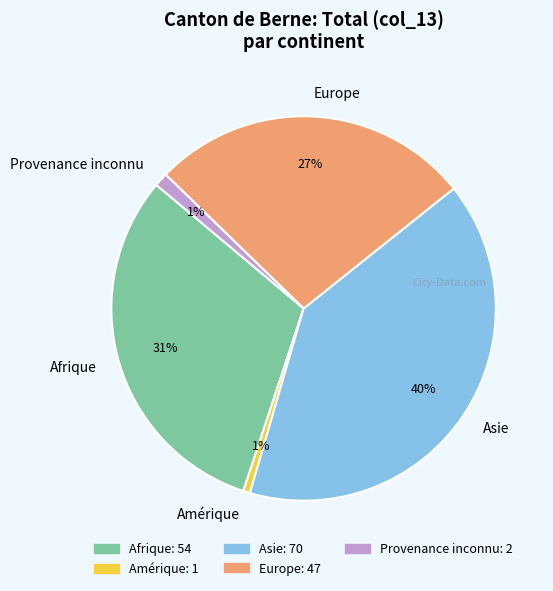

True or false: Provenance inconnu accounts for 1% of the total.

True